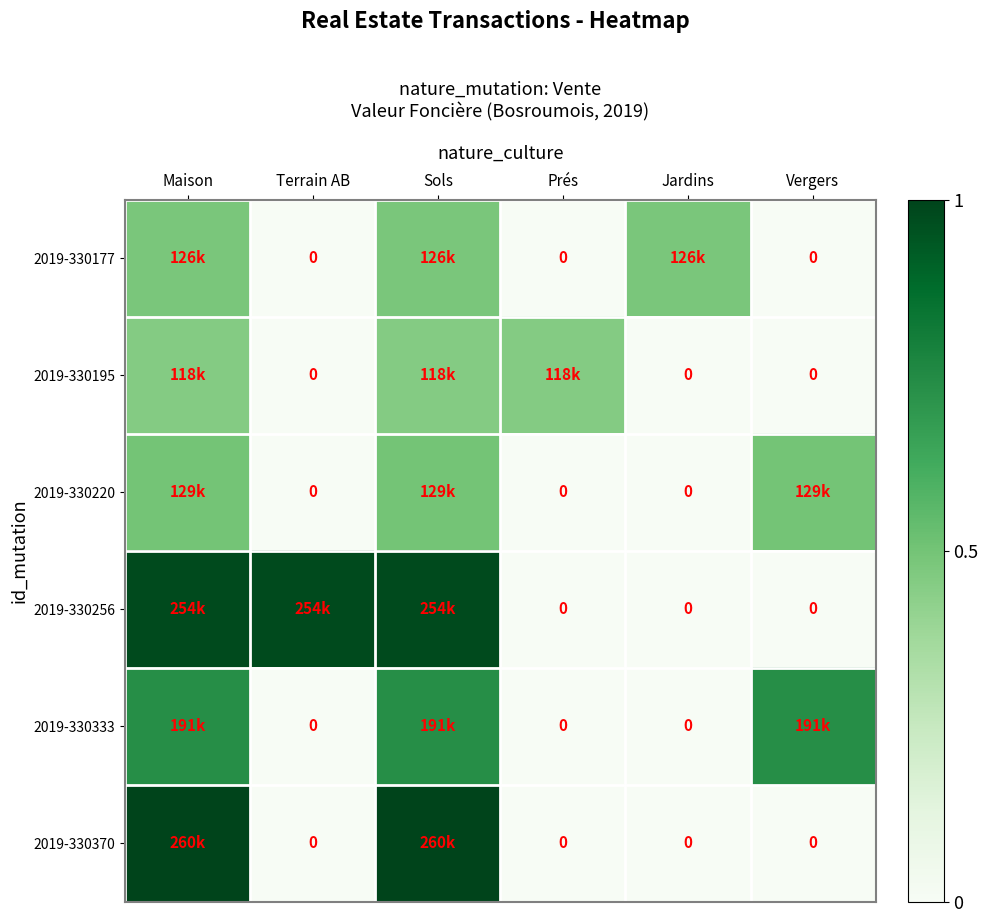

Between Terrain AB and Jardins, which series saw the biggest shift?

2019-330256